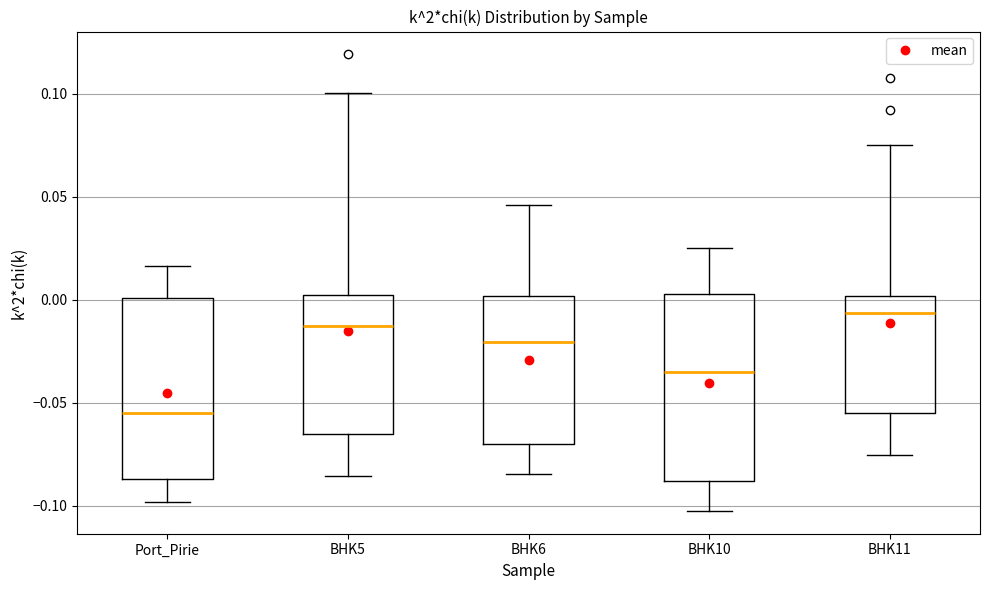

Reading left to right, transcribe this box plot: for each box, give where its median line is, the range the box spans, and where its two whiskers end, as read against the y-axis. The values are not printed on the chart, so give them approximately, as read against the axis.

Port_Pirie: median -0.055, box -0.085 to 0.000, whiskers -0.100 to 0.015
BHK5: median -0.015, box -0.065 to 0.000, whiskers -0.085 to 0.100
BHK6: median -0.020, box -0.070 to 0.000, whiskers -0.085 to 0.045
BHK10: median -0.035, box -0.090 to 0.005, whiskers -0.100 to 0.025
BHK11: median -0.005, box -0.055 to 0.000, whiskers -0.075 to 0.075